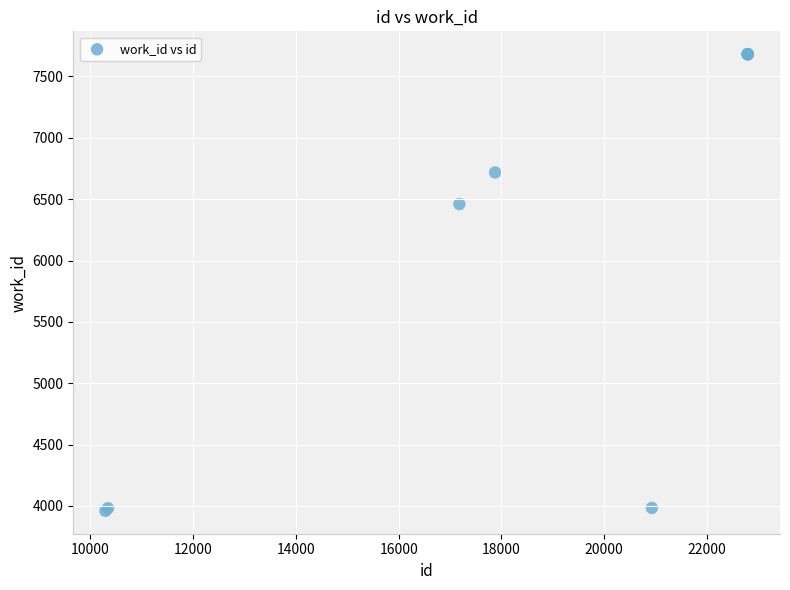

What Y value in the scatter plot is closest to 5820?

6460